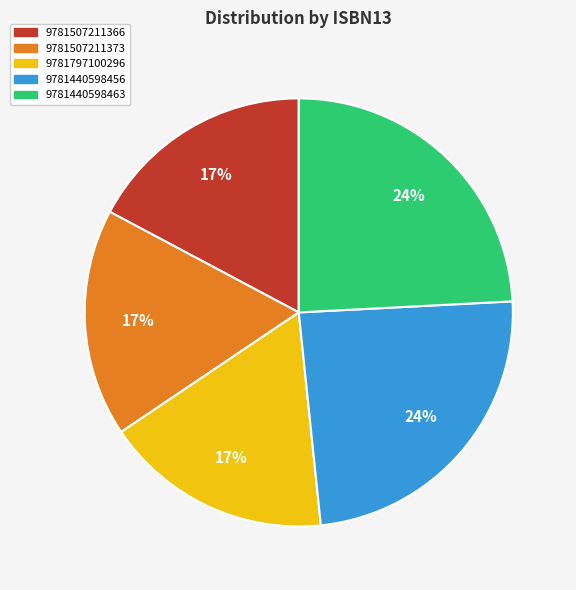

How many slices are in this pie chart?

5